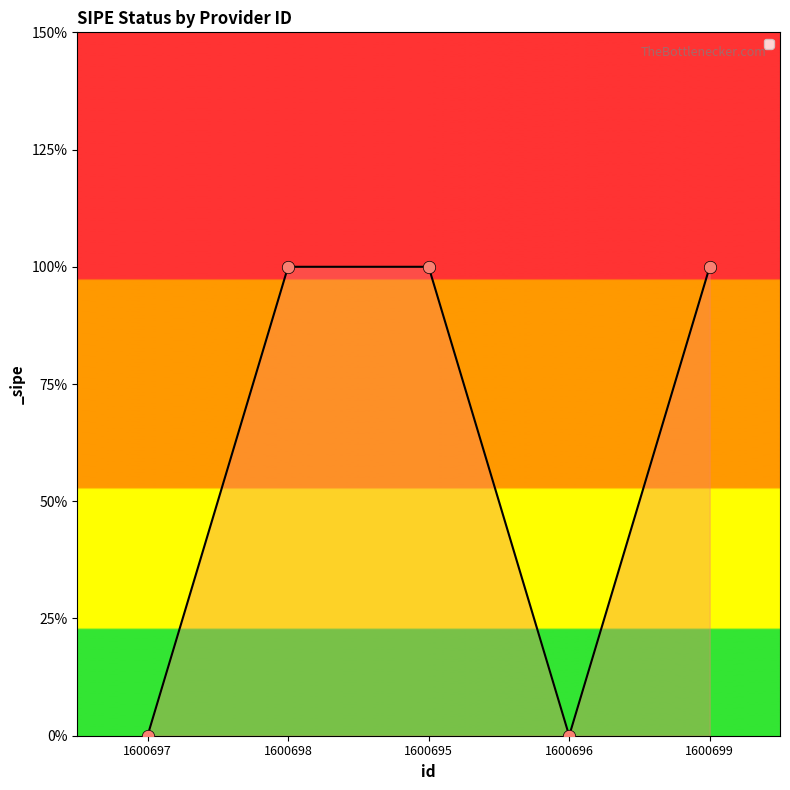

Between 1600699 and 1600697, which is larger?

1600699